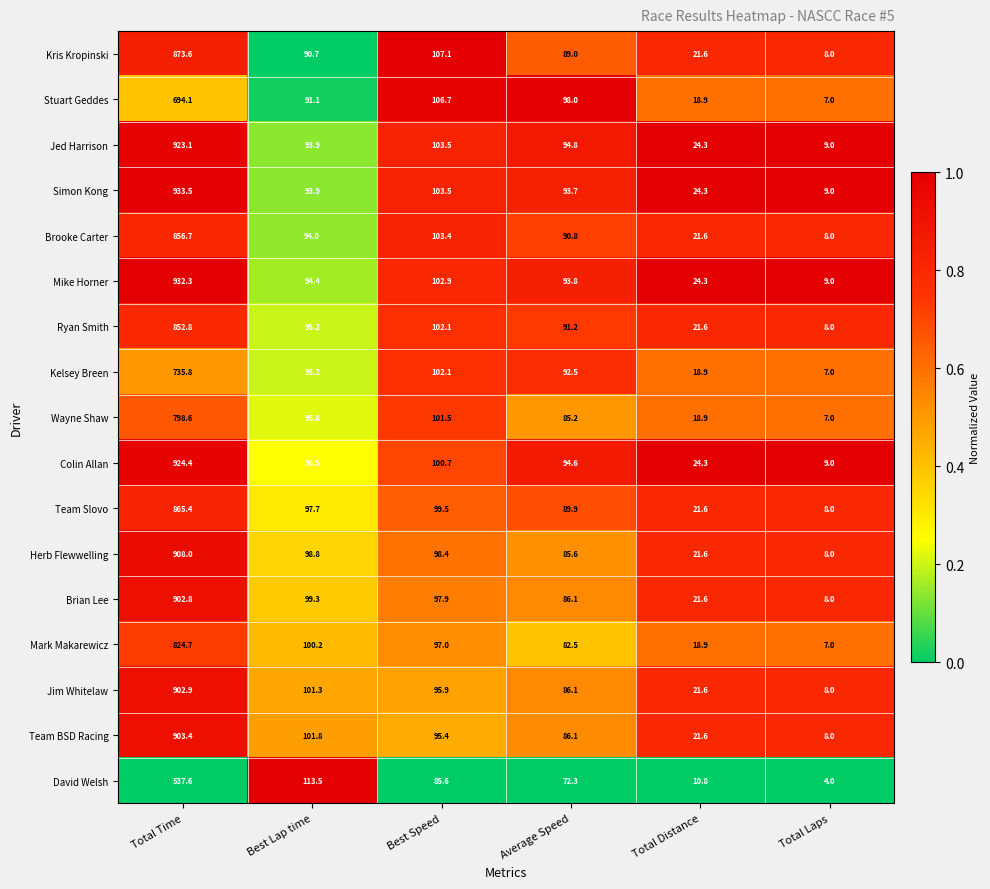

The Mike Horner series shows 588.6 at Total Time. True or false?

False